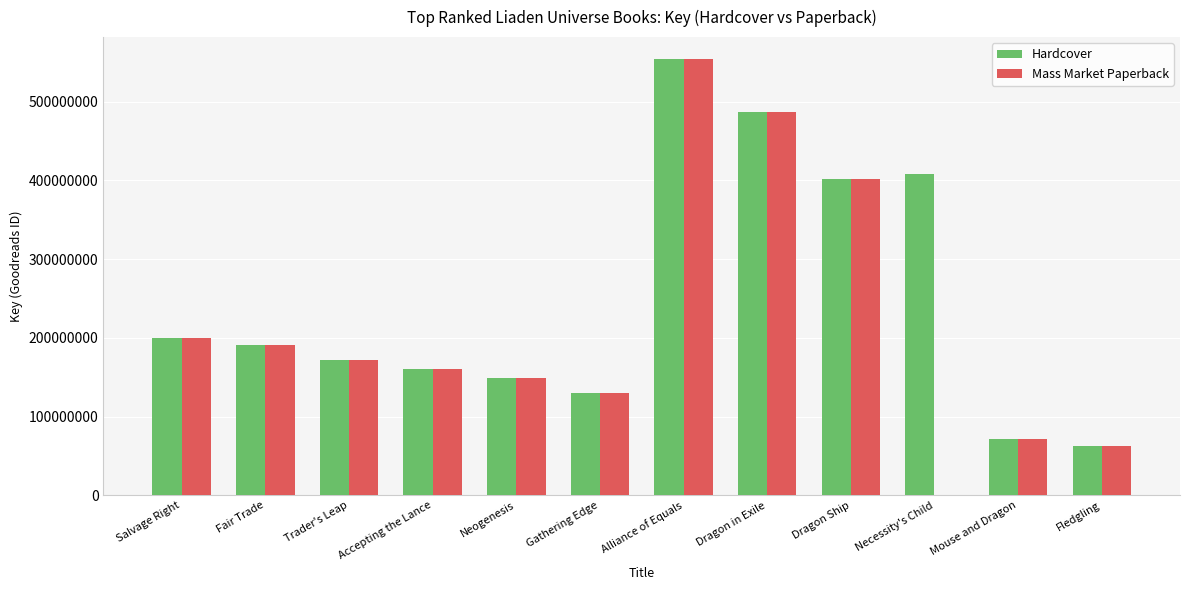

At which label does Mass Market Paperback reach its peak?

Alliance of Equals